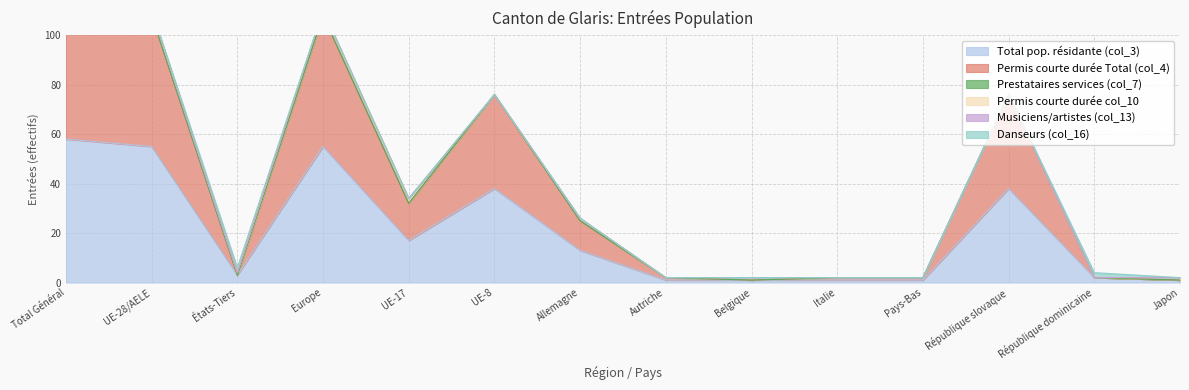

Between UE-28/AELE and République dominicaine, which is larger?

UE-28/AELE